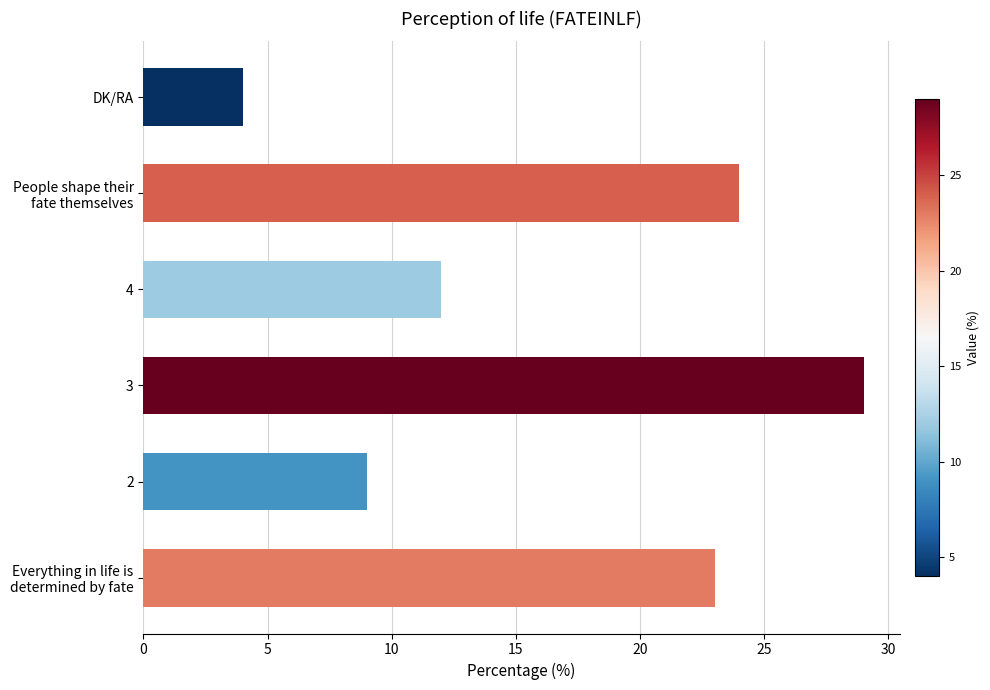

What is the change in value from 2 to 4?

+3